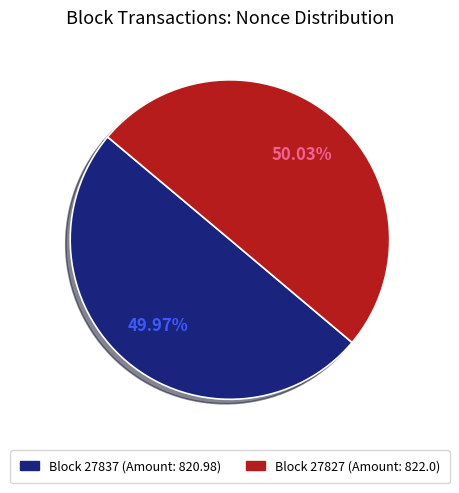

How many segments does this pie chart have?

2